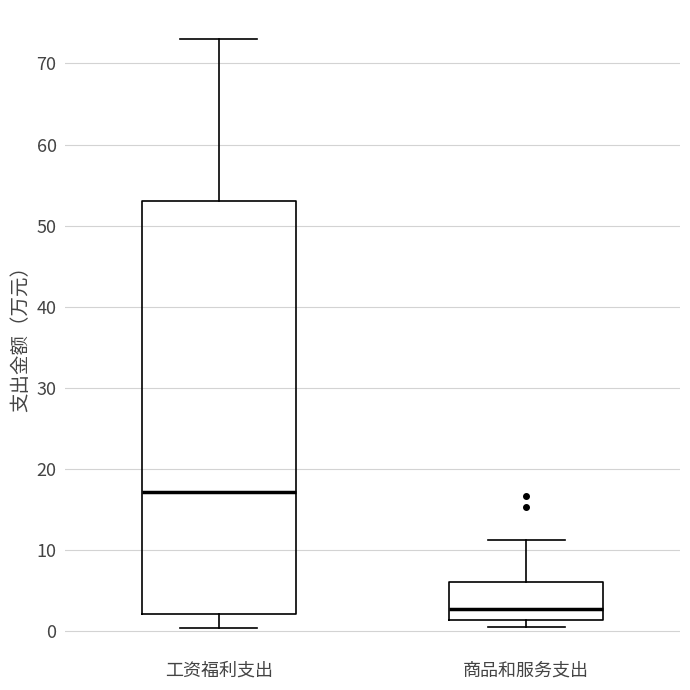

Where is the lower edge of the box for 商品和服务支出 on the y-axis? The values are not printed on the chart, so give them approximately, as read against the axis.

1